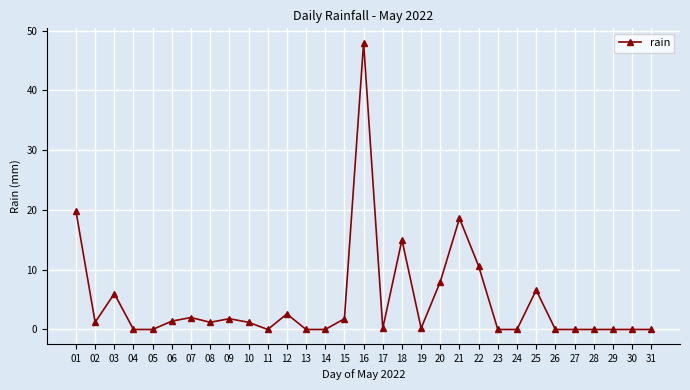

How many lines are shown in the chart?

1